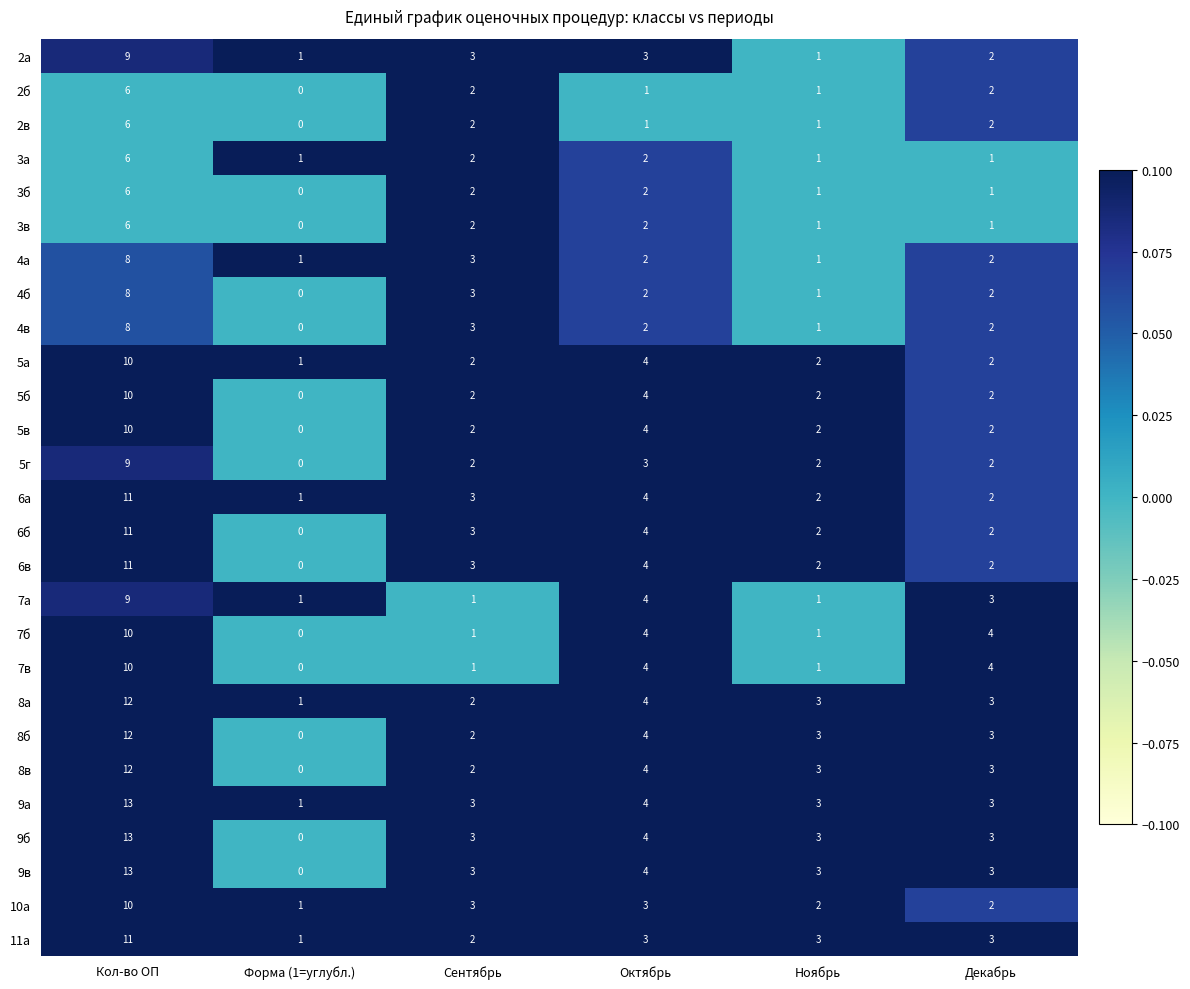

What value does the 6а series have at Кол-во ОП?

11